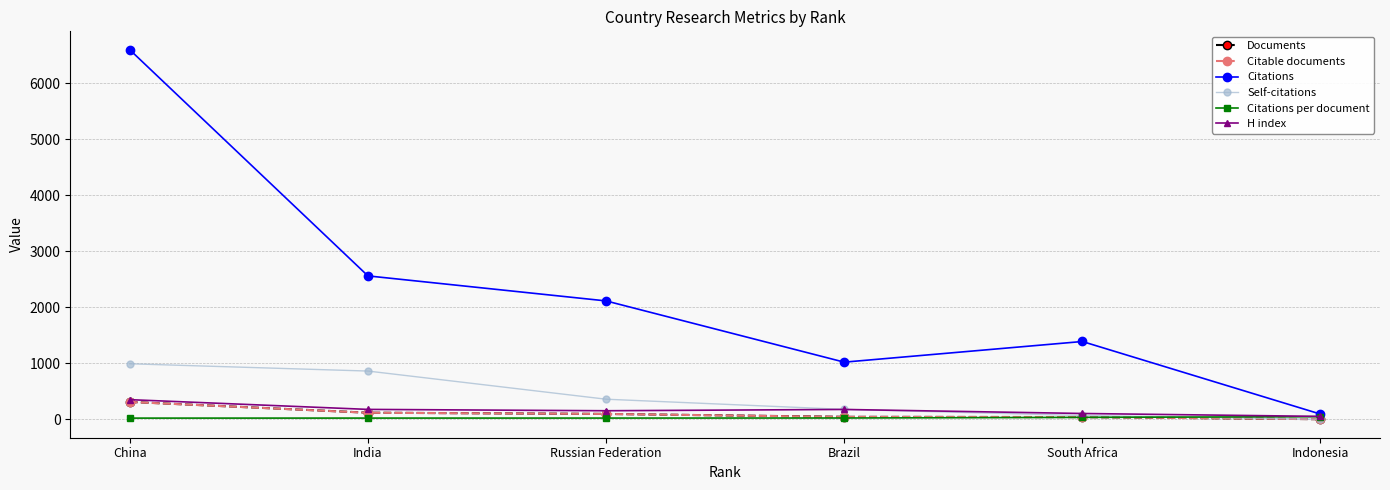

Is it true that Citations equals 10999.4 at China?

False